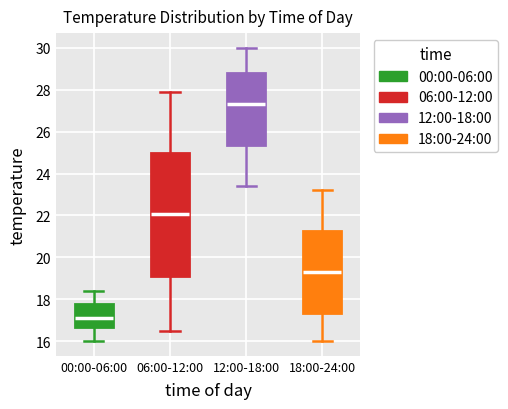

Reading left to right, read every box against the y-axis: the position of its median line, the range the box covers, and the ends of its whiskers. The values are not printed on the chart, so give them approximately, as read against the axis.

00:00-06:00: median 17.2, box 16.6 to 17.8, whiskers 16.0 to 18.4
06:00-12:00: median 22.0, box 19.2 to 25.0, whiskers 16.6 to 28.0
12:00-18:00: median 27.4, box 25.4 to 28.8, whiskers 23.4 to 30.0
18:00-24:00: median 19.4, box 17.4 to 21.2, whiskers 16.0 to 23.2